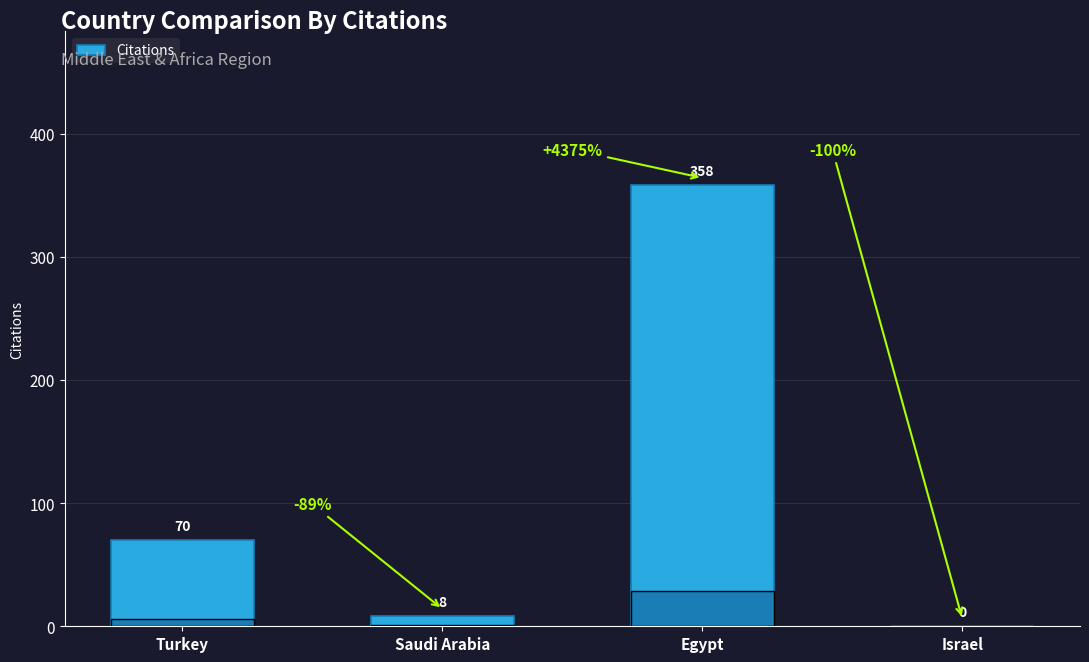

Is it true that the value at Egypt is 358?

True